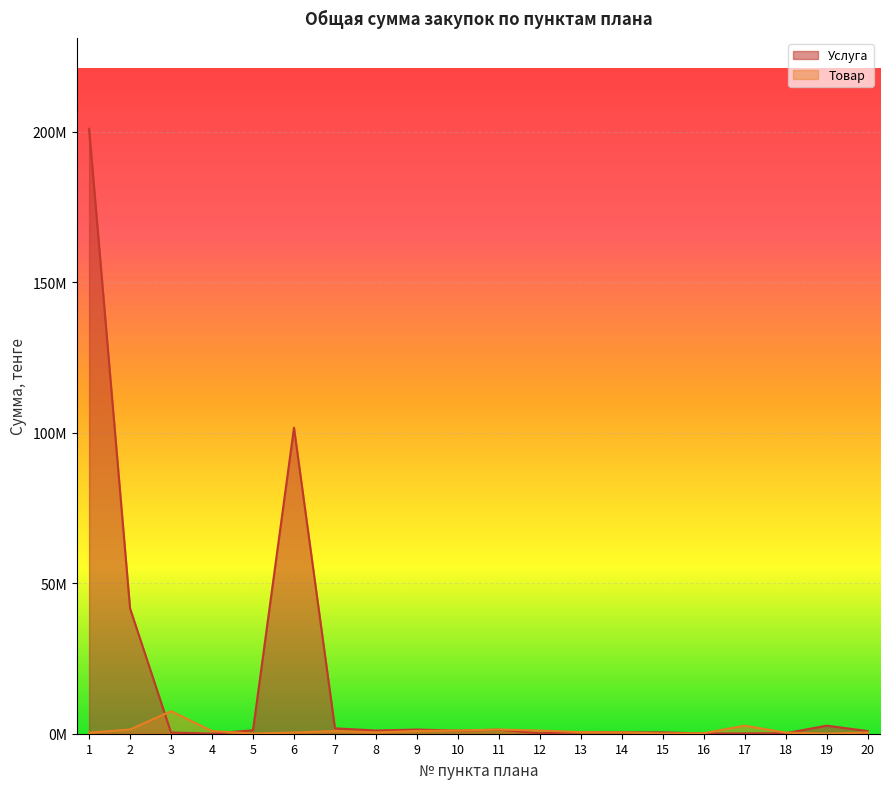

What is the sum of all Услуга values?

357998146.6